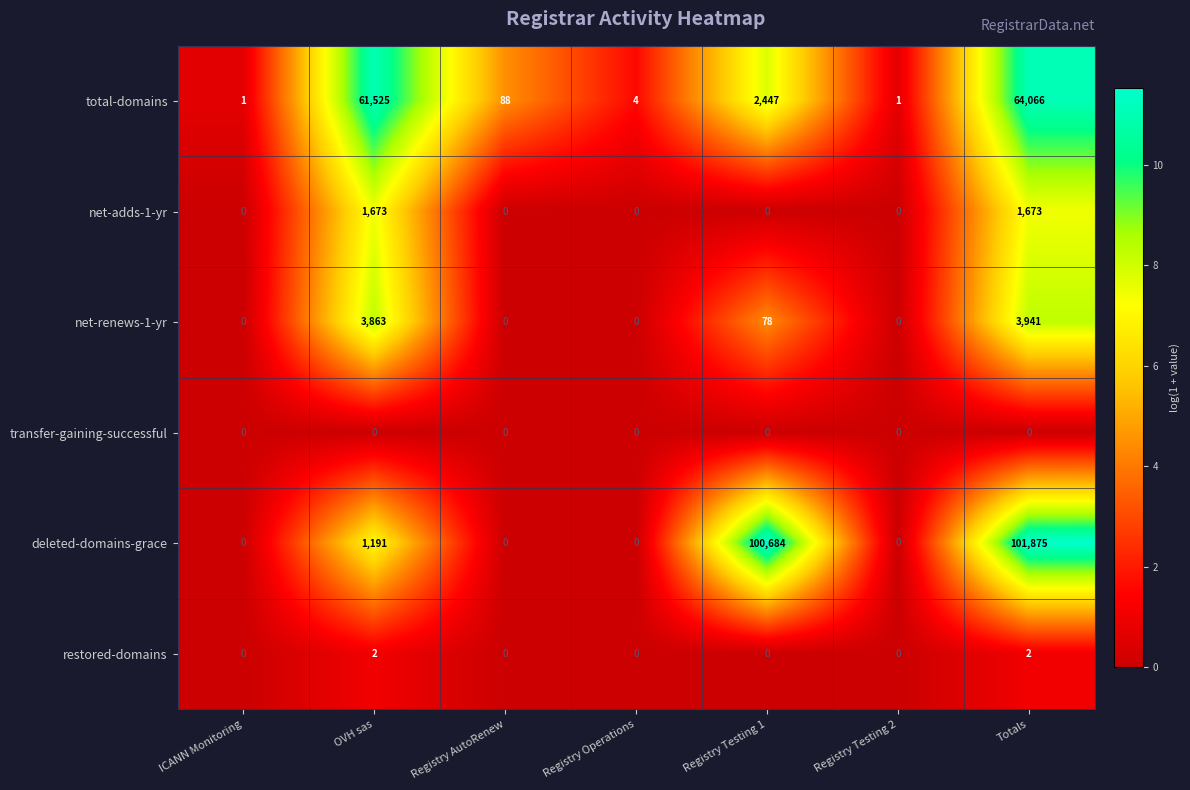

Rank the series by their maximum value, from highest to lowest.

deleted-domains-grace, total-domains, net-renews-1-yr, net-adds-1-yr, restored-domains, transfer-gaining-successful